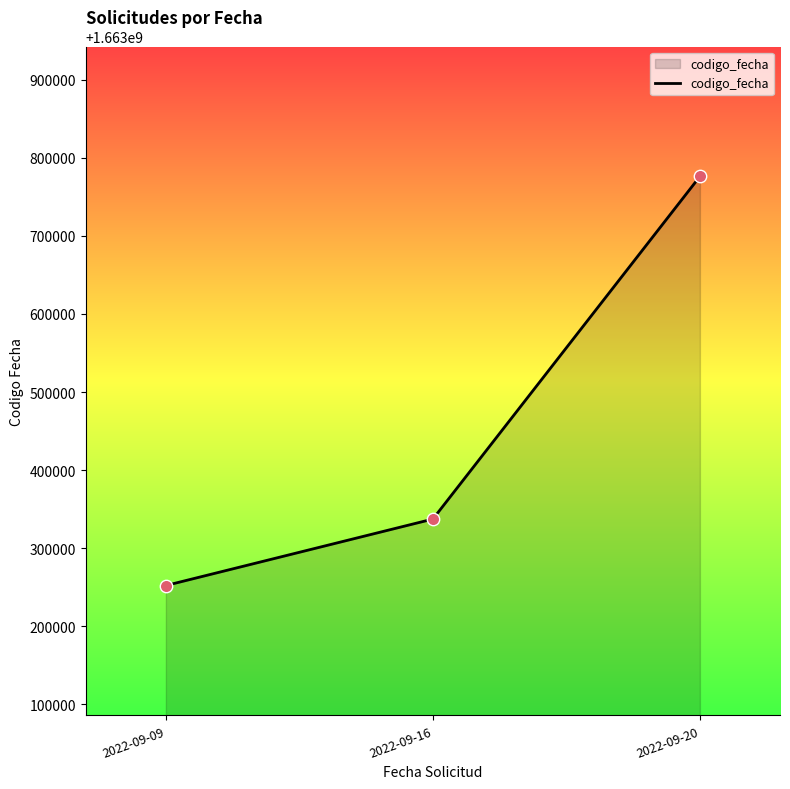

What is the ratio of the value at 2022-09-20 to the value at 2022-09-09?

1.0